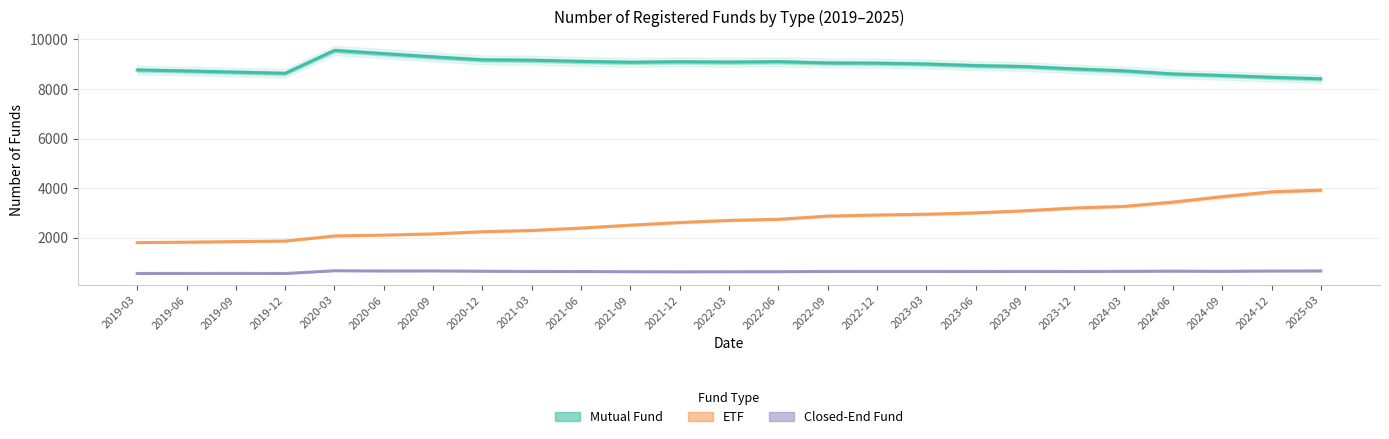

What position from the left is 2020-03?

5